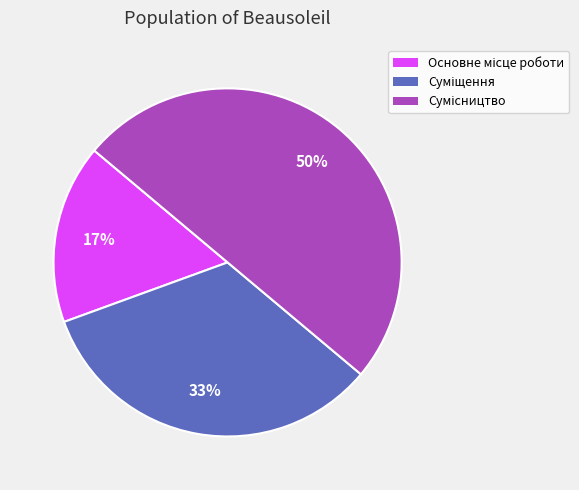

Count the number of slices in the pie.

3